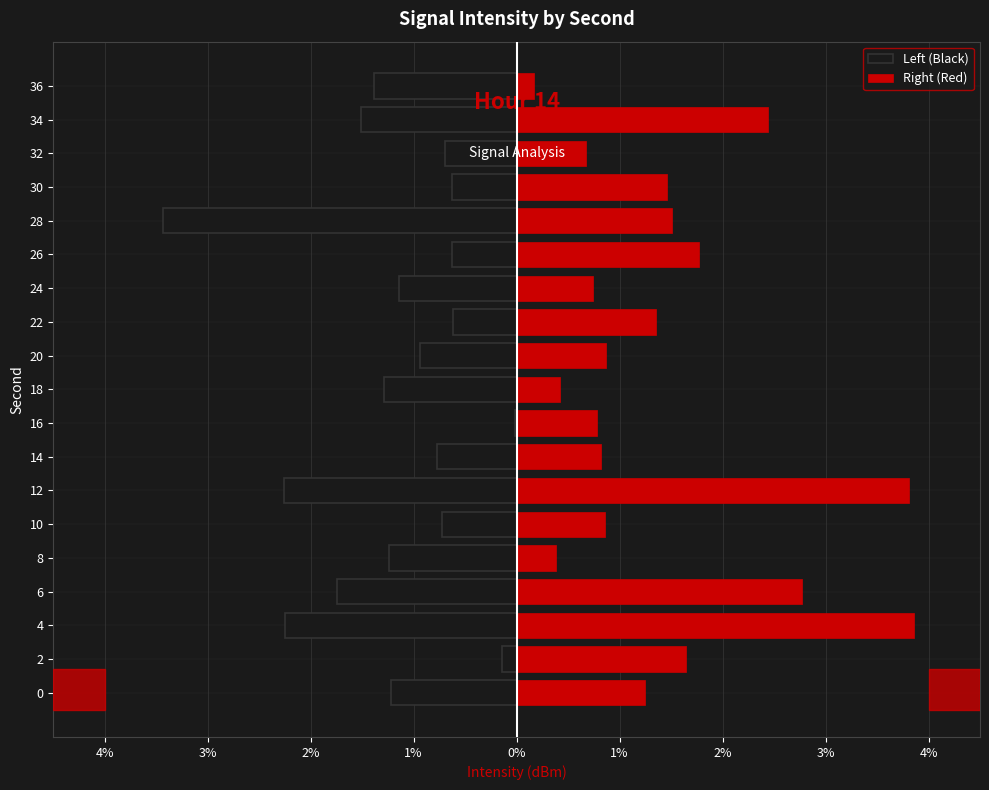

Is the value of Left (Black) at 24 greater than the value of Right (Red) at 32?

No